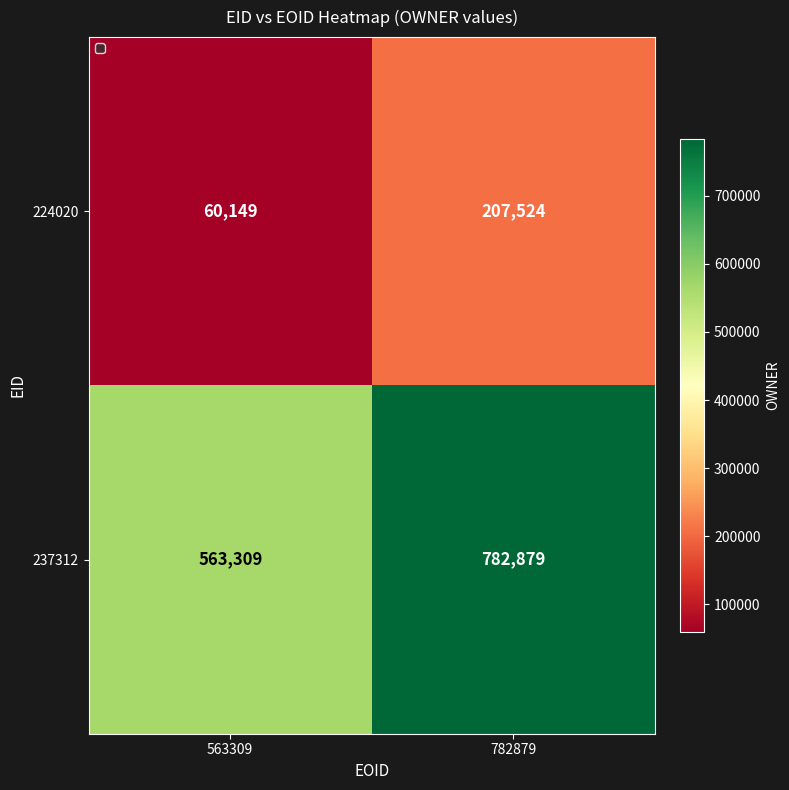

True or false: 224020 has a value of 324673 at 782879.

False